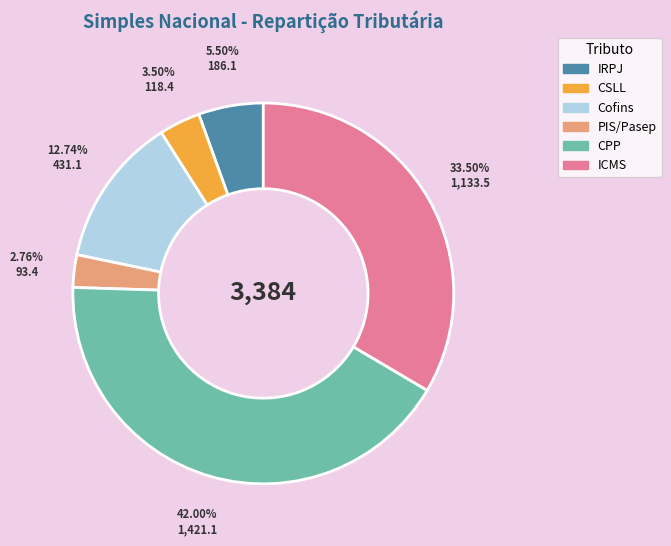

How many slices are in this pie chart?

6